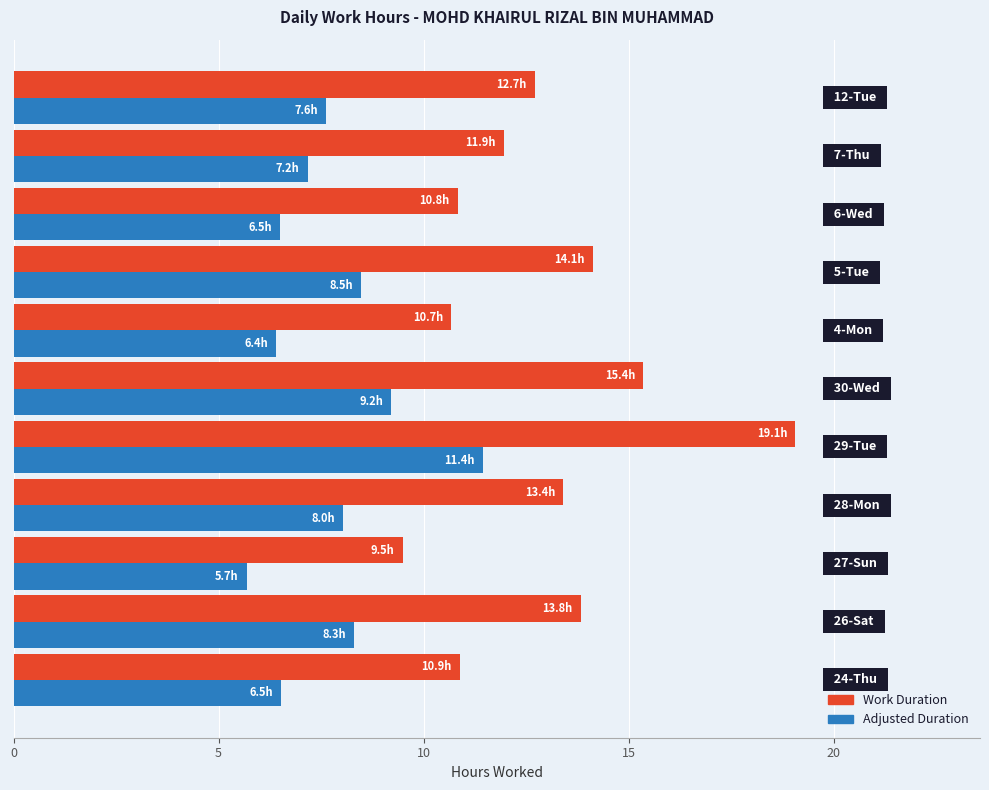

Which series has the largest total across all categories?

Work Duration